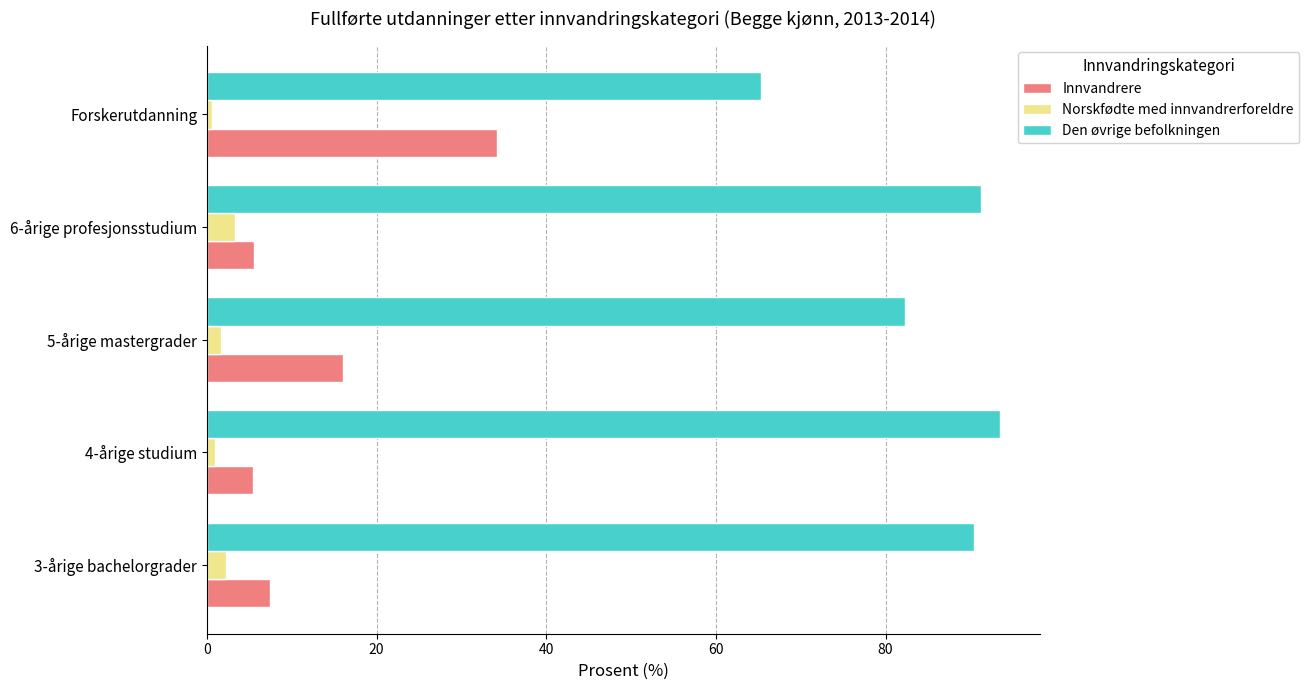

The Norskfødte med innvandrerforeldre series shows 3.3 at 6-årige profesjonsstudium. True or false?

True